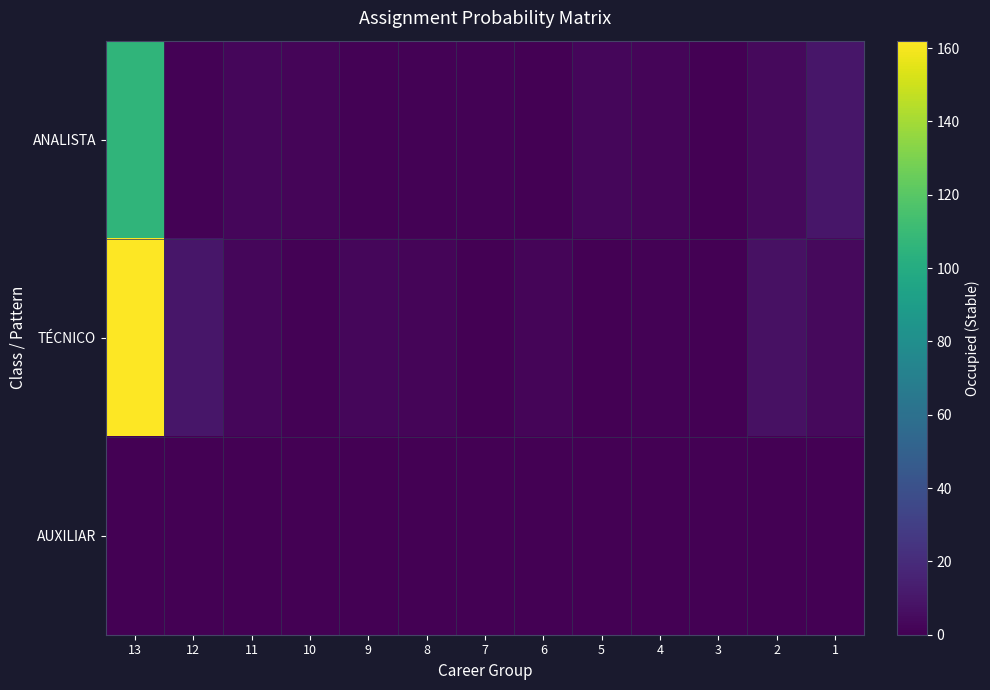

Reading left to right, list all the values displayed in this chart.

ANALISTA: 13=106	12=1	11=3	10=2	9=1	8=1	7=1	6=0	5=3	4=2	3=0	2=4	1=10
TÉCNICO: 13=162	12=10	11=3	10=1	9=3	8=2	7=0	6=2	5=0	4=1	3=0	2=7	1=4
AUXILIAR: 13=0	12=0	11=0	10=0	9=0	8=0	7=0	6=0	5=0	4=0	3=0	2=0	1=0